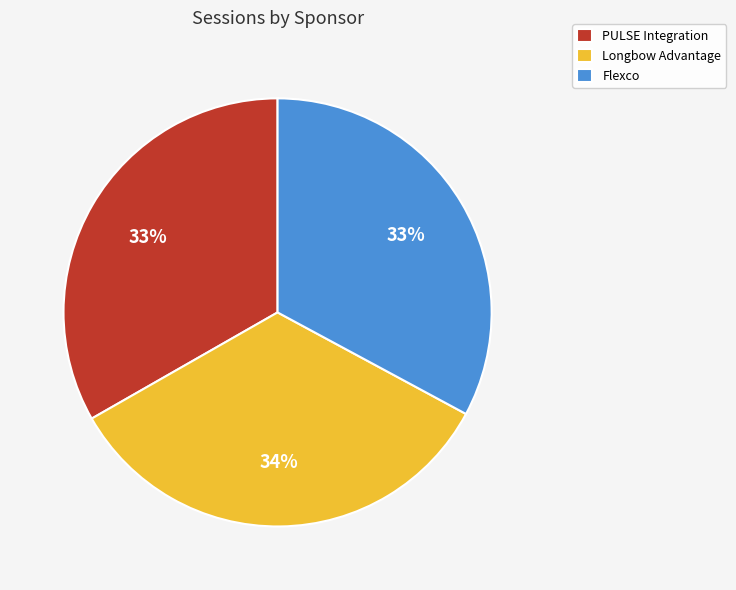

Do Flexco and PULSE Integration together represent more than half of the pie?

Yes